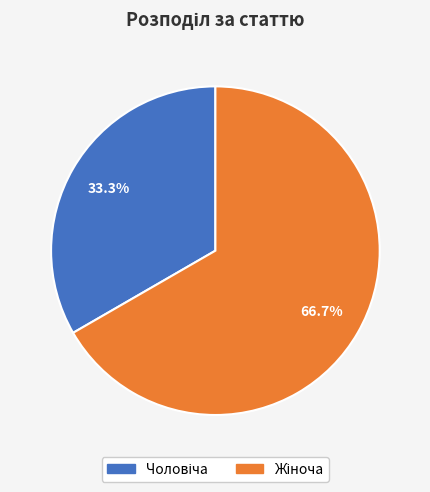

Does any single category account for the majority?

Yes